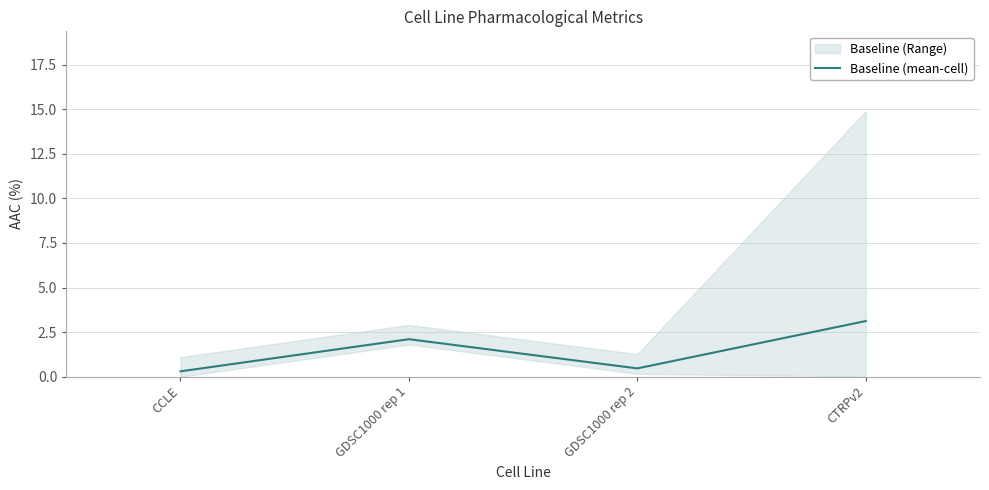

Is it true that the value at GDSC1000 rep 2 is 0.5?

True